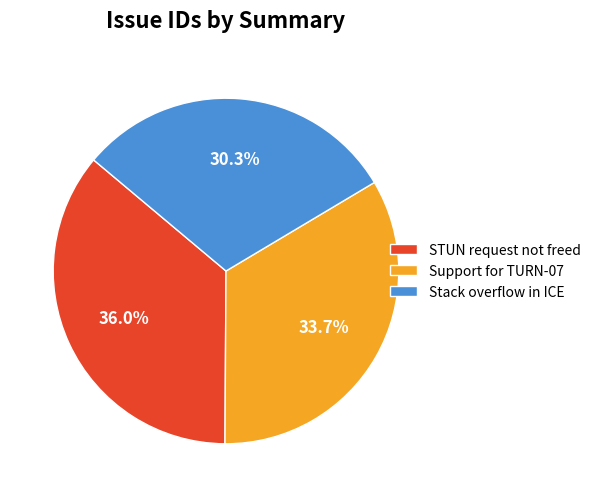

What is the total percentage of Stack overflow in ICE and Support for TURN-07?

64.0%